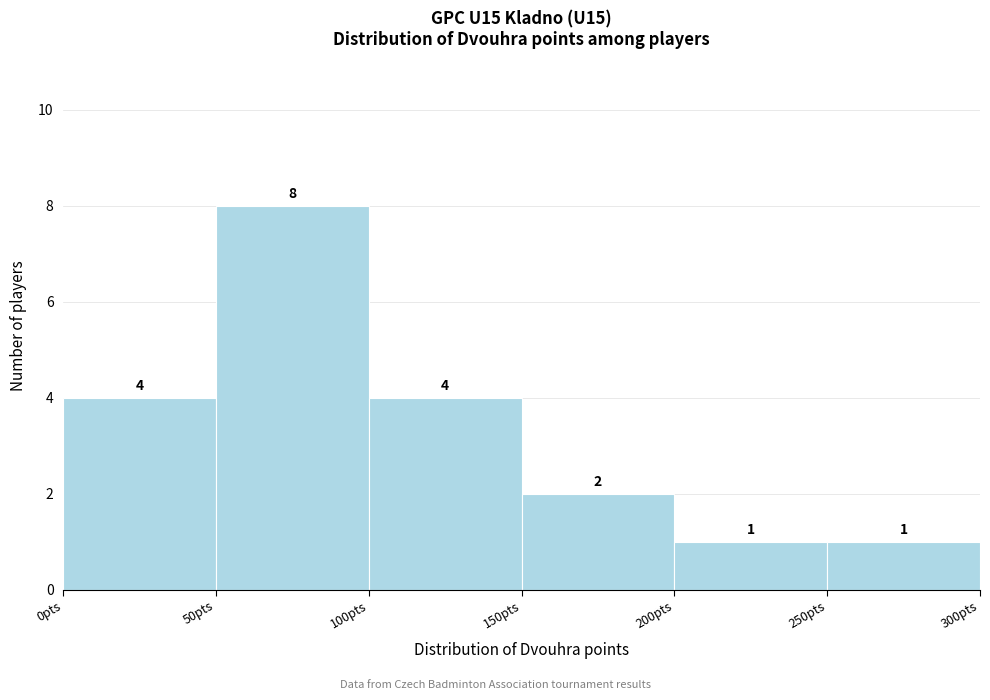

Over which range of the x-axis is the bar tallest?

50 to 100